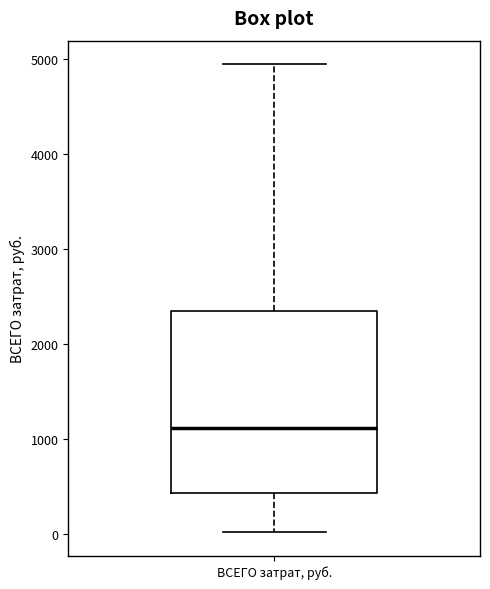

Read this box plot against the y-axis: the position of the median line, the range covered by the box, and the ends of both whiskers. The values are not printed on the chart, so give them approximately, as read against the axis.

median 1100, box 400 to 2300, whiskers 0 to 4900